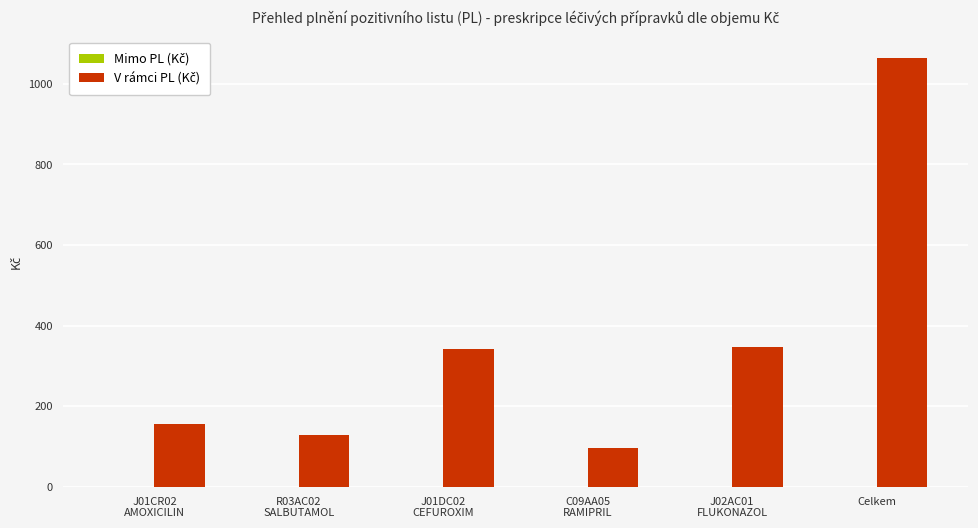

Which label corresponds to the largest value in the chart?

Celkem